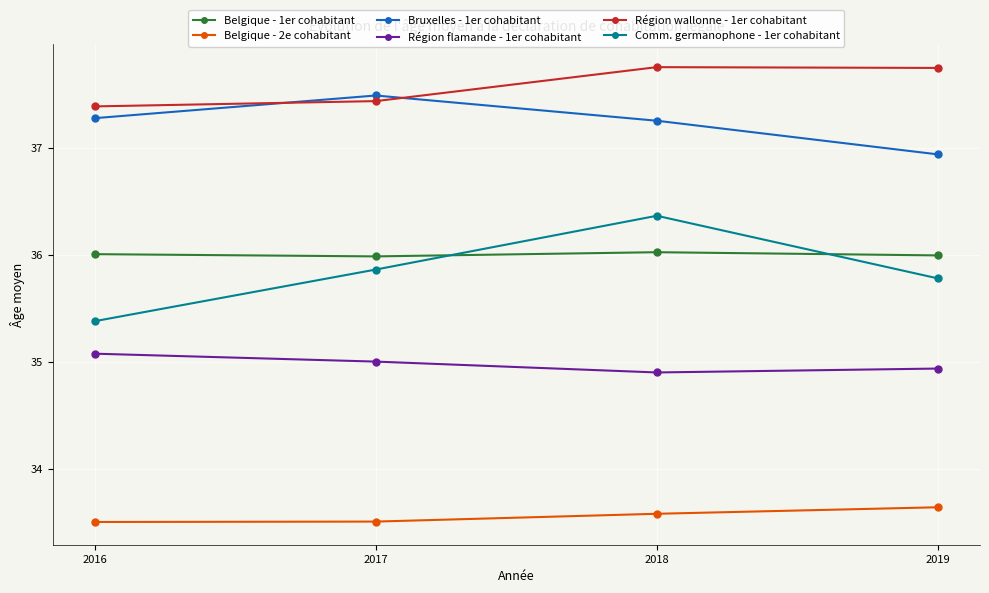

What is the difference between the maximum and minimum values in the Région wallonne - 1er cohabitant series?

0.4